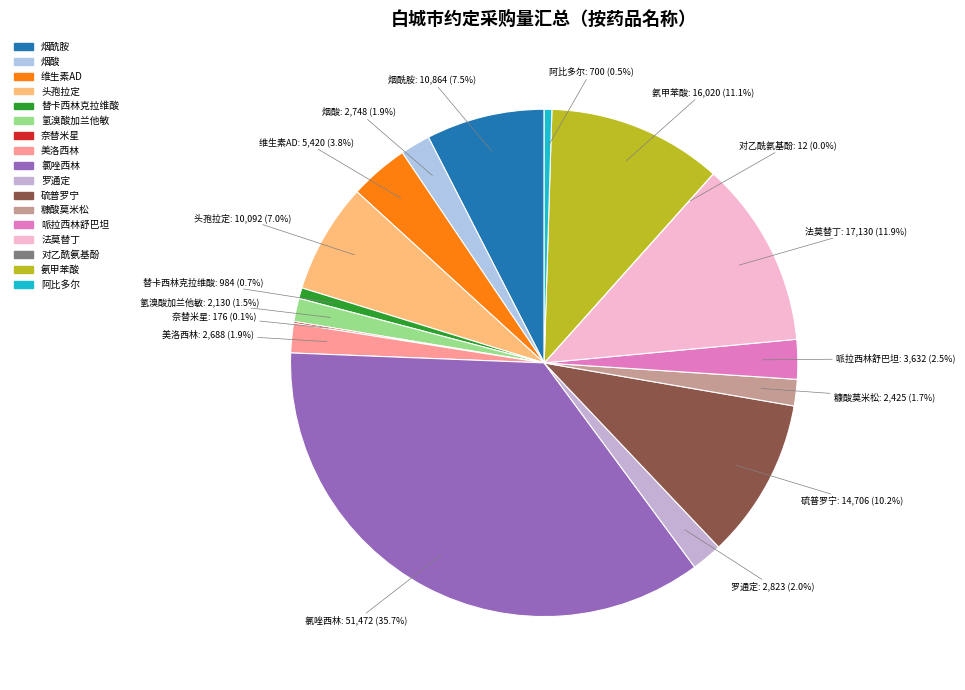

Is there any slice that represents more than half of the pie?

No